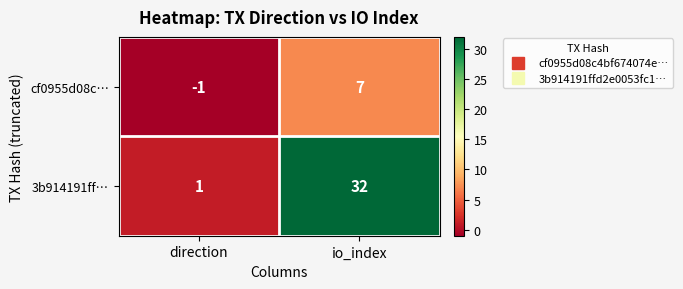

How many data points does each series have?

2